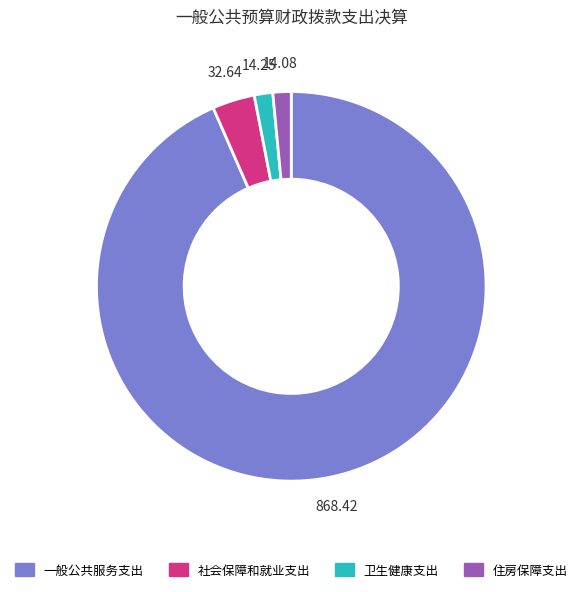

Which has a higher value, 一般公共服务支出 or 社会保障和就业支出?

一般公共服务支出